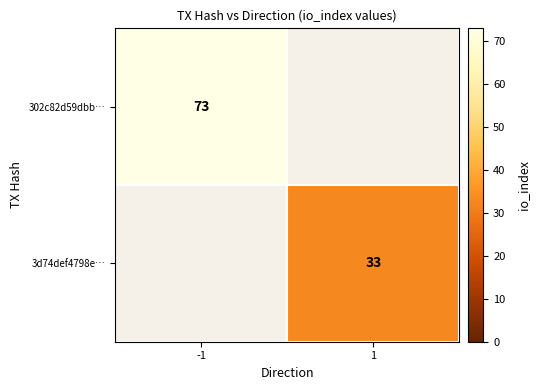

The value of 302c82d59dbb… at -1 is 73. True or false?

True